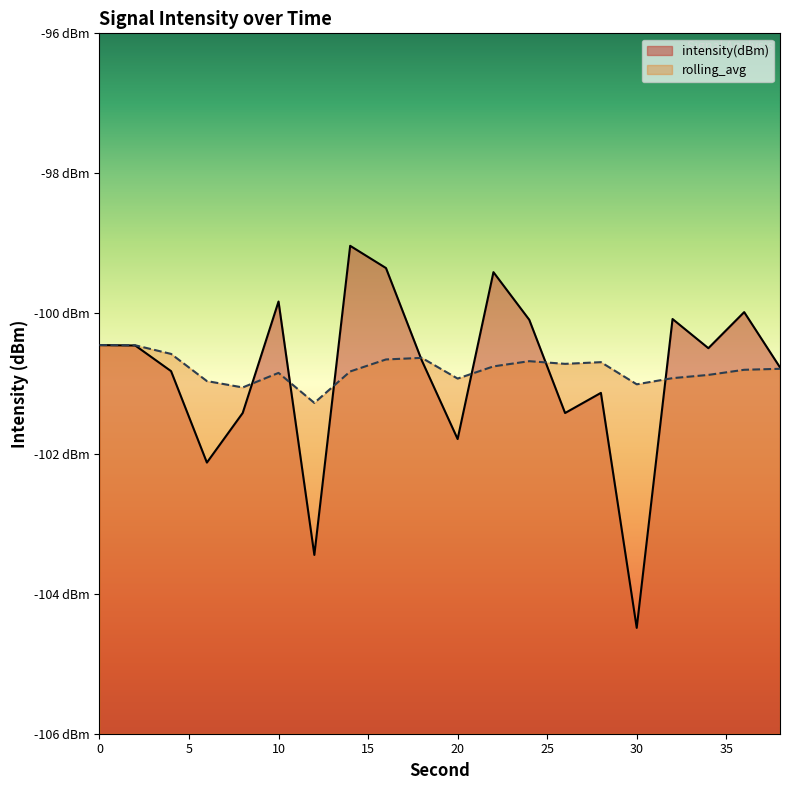

The rolling_avg series shows -100.9 at 34. True or false?

True